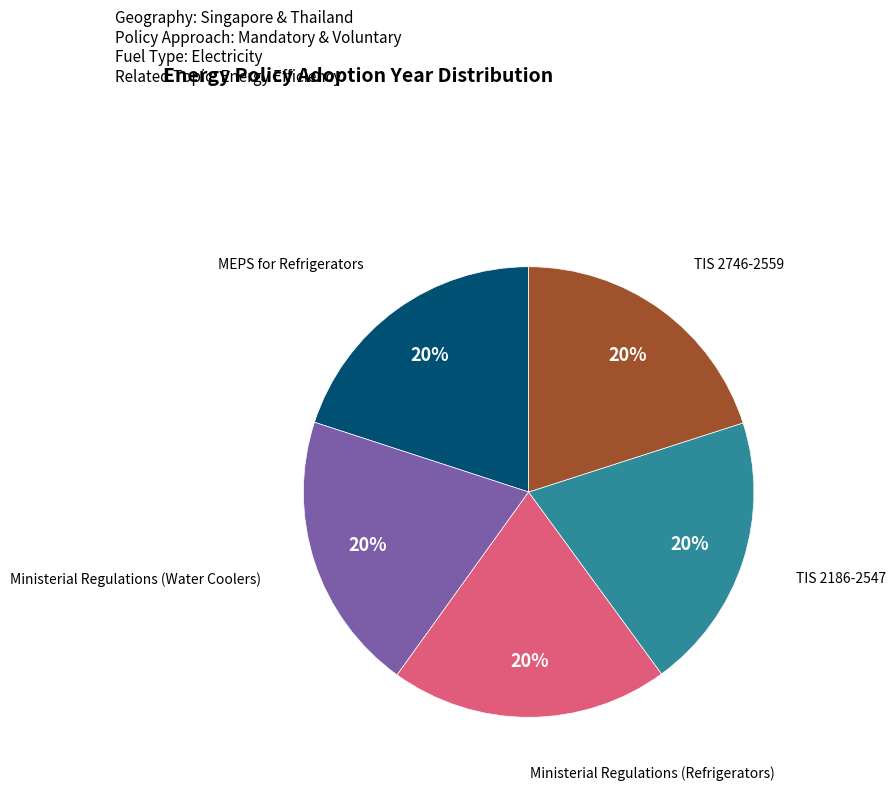

Is it true that TIS 2746-2559 is 20% of the pie?

True